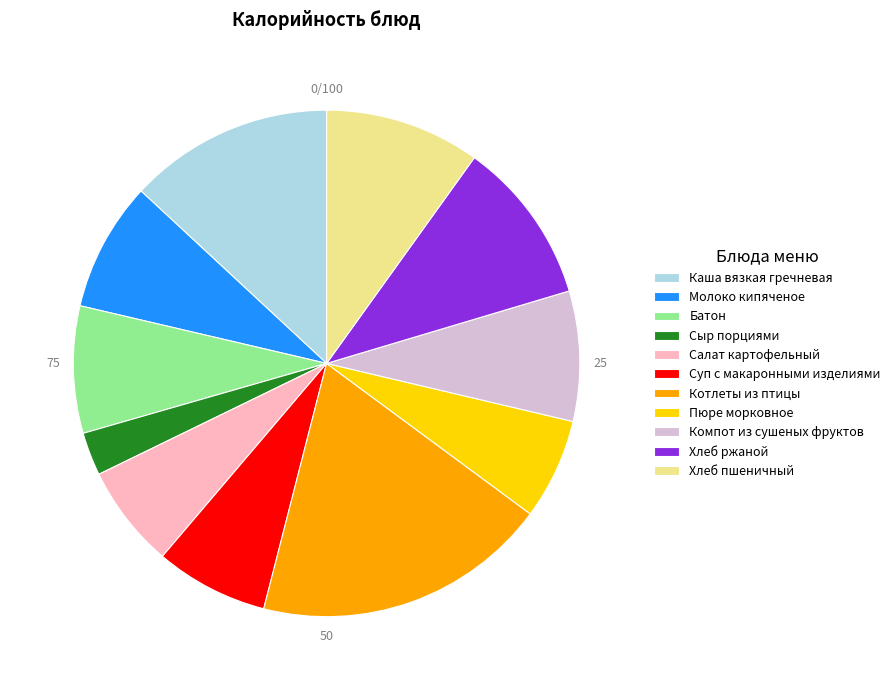

What is the largest slice in the pie chart?

Котлеты из птицы